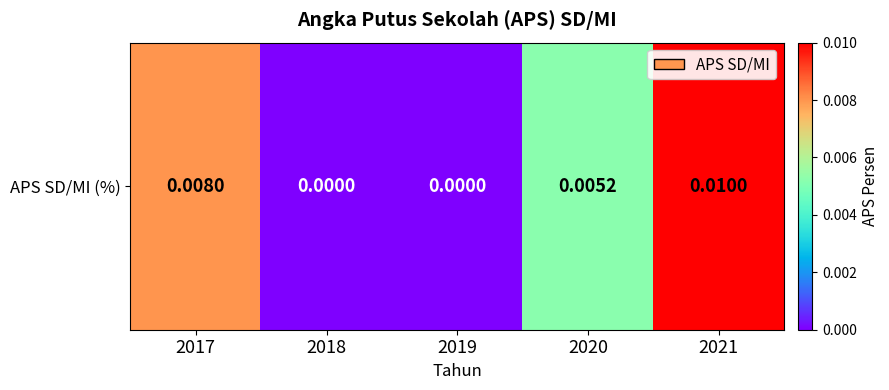

Reading right to left, extract all data points from this chart.

2021=0.0	2020=0.0	2019=0.0	2018=0.0	2017=0.0